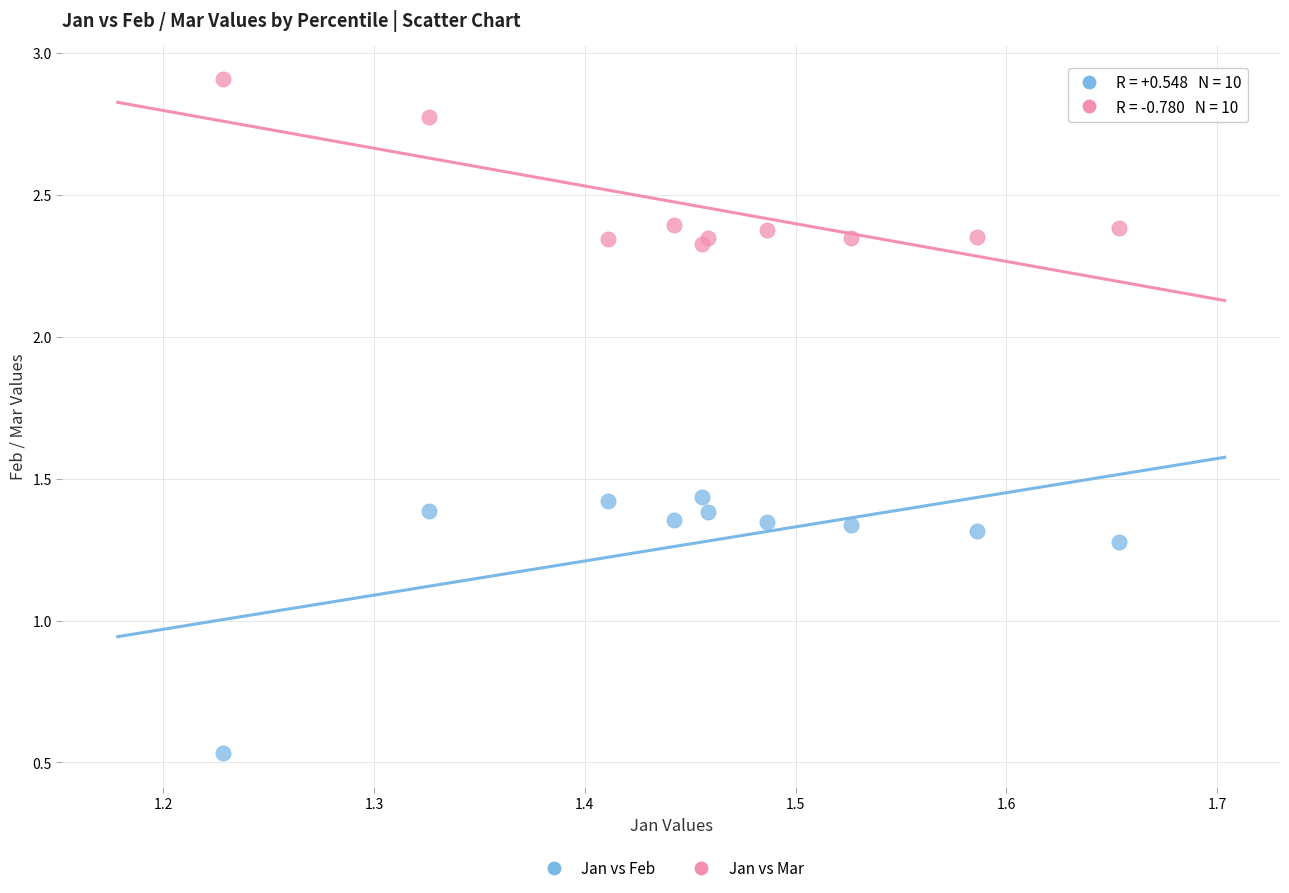

Which series reaches the minimum Y coordinate?

Jan vs Feb